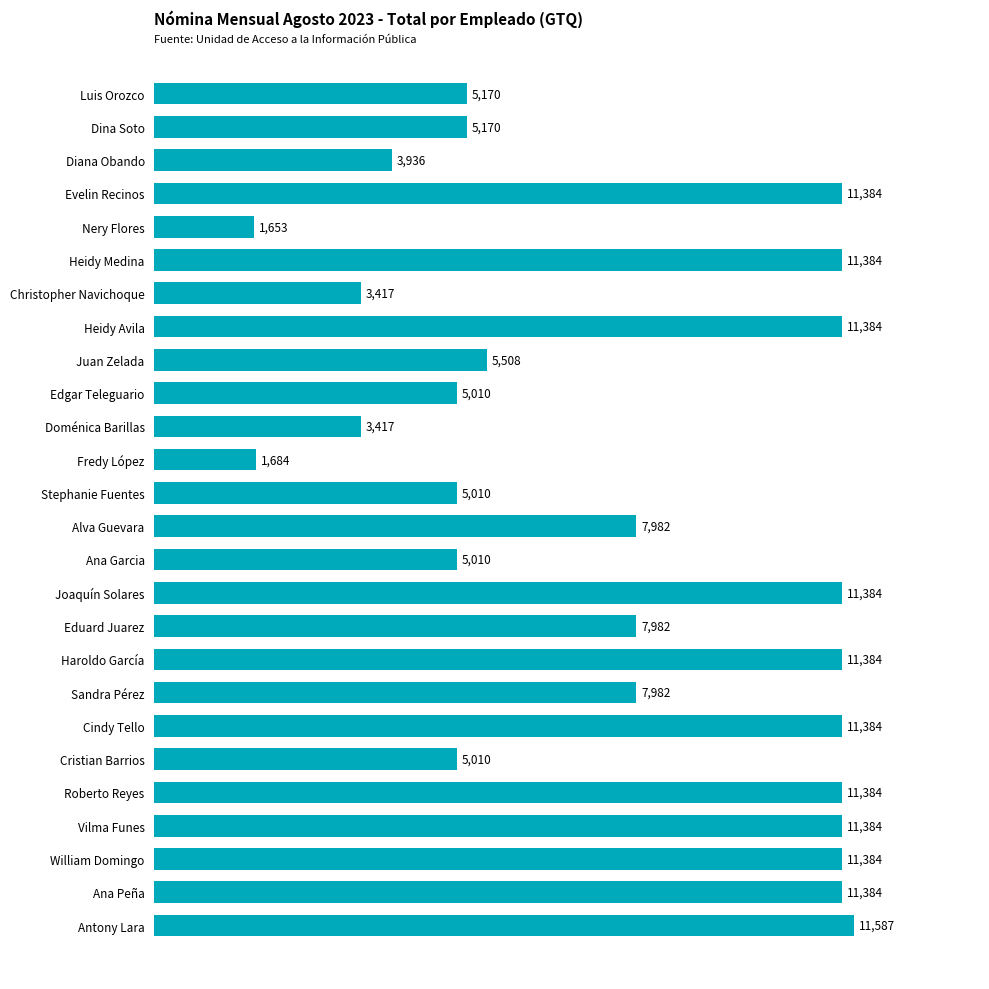

At which category does the chart reach its minimum across all series?

Nery Flores